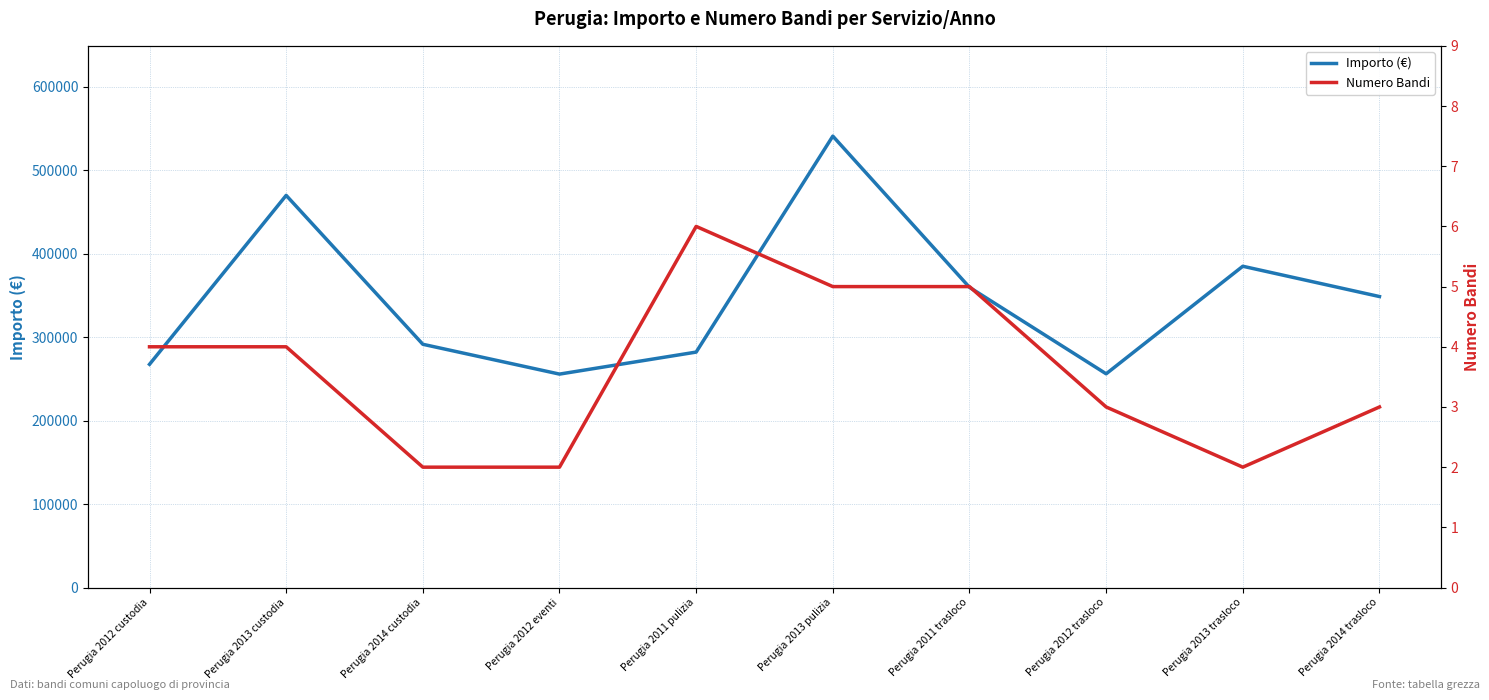

Which category has the lowest value across all series?

Perugia 2014 custodia